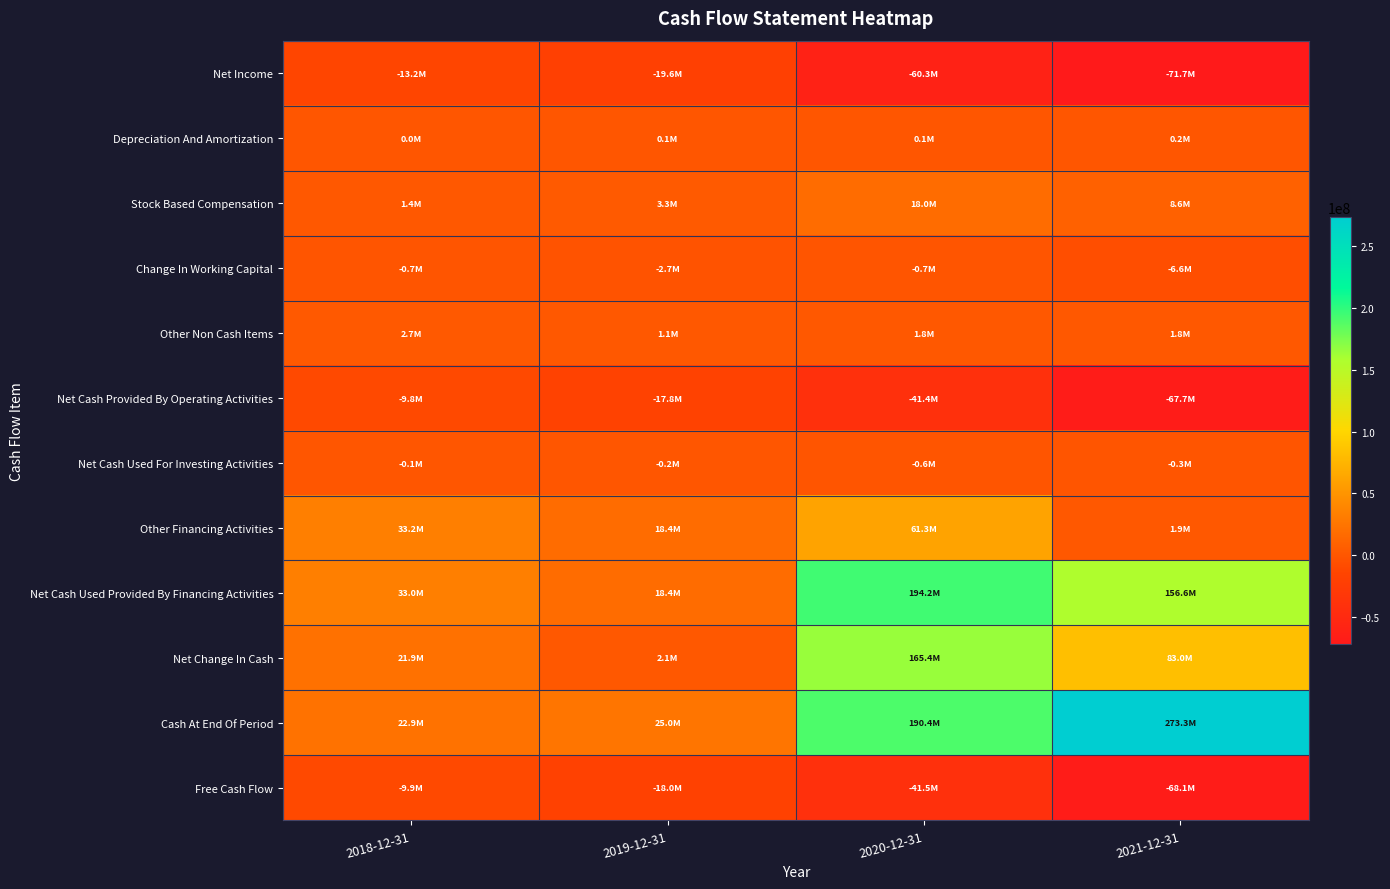

At how many categories does at least one series exceed 221357962?

1